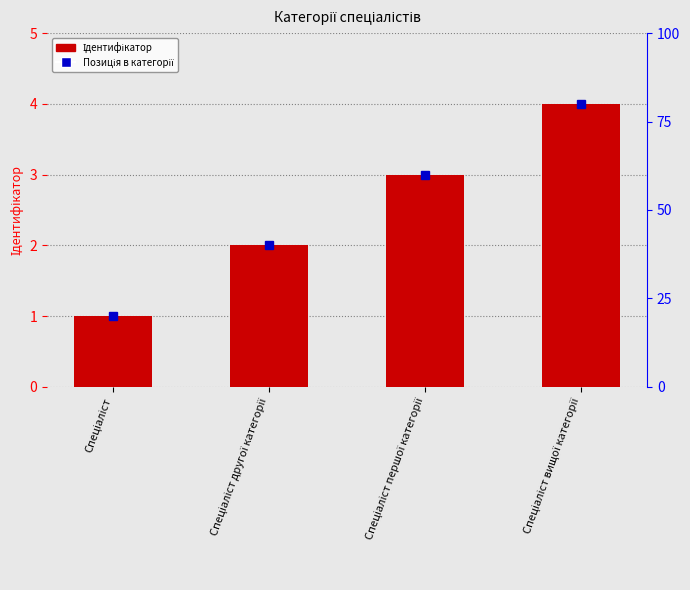

What position from the right is Спеціаліст першої категорії?

2